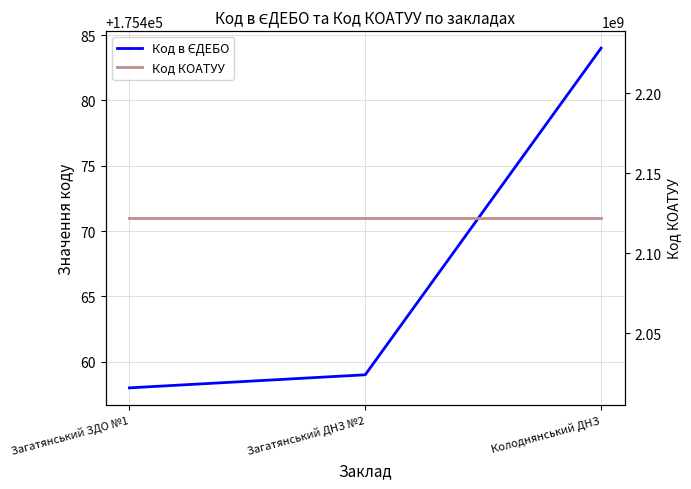

Is it true that Код КОАТУУ equals 2821654058 at Загатянський ДНЗ №2?

False